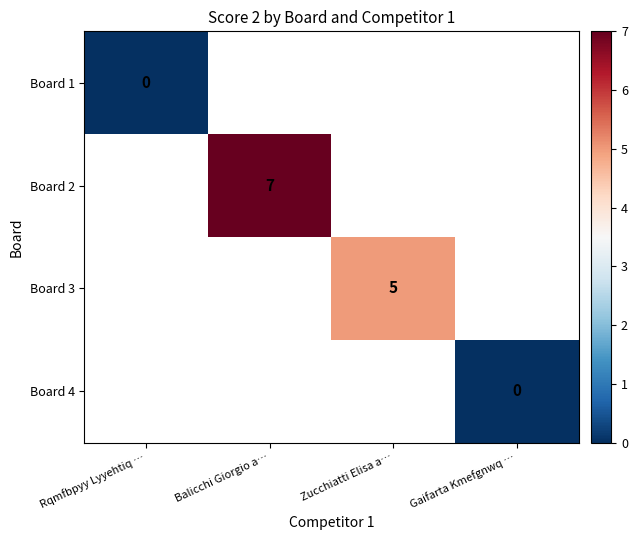

The Board 3 series shows 2 at Zucchiatti Elisa a…. True or false?

False